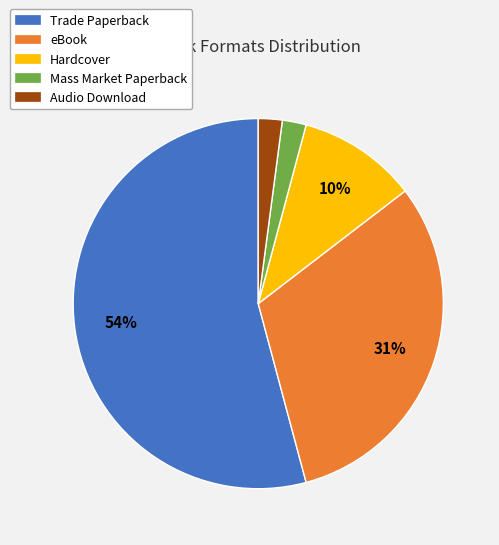

How many segments does this pie chart have?

5